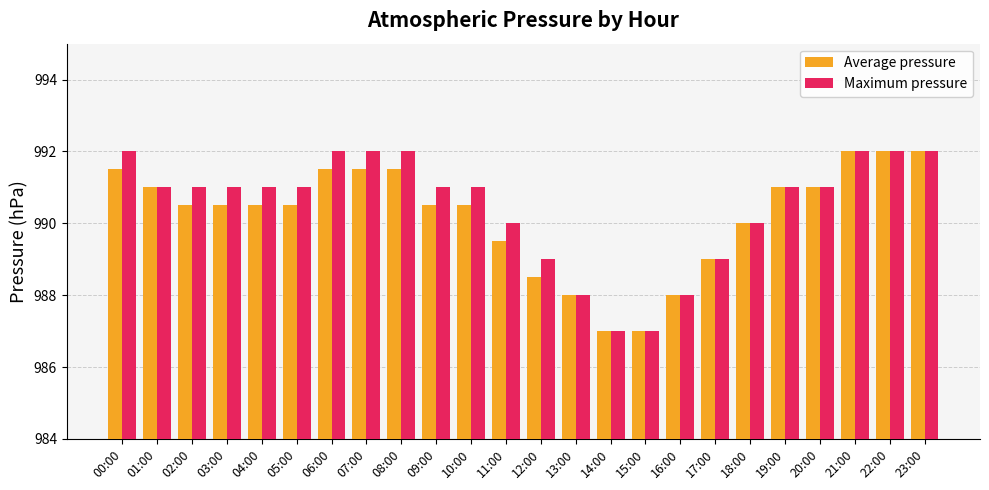

Between 03:00 and 21:00, which series saw the biggest shift?

Average pressure